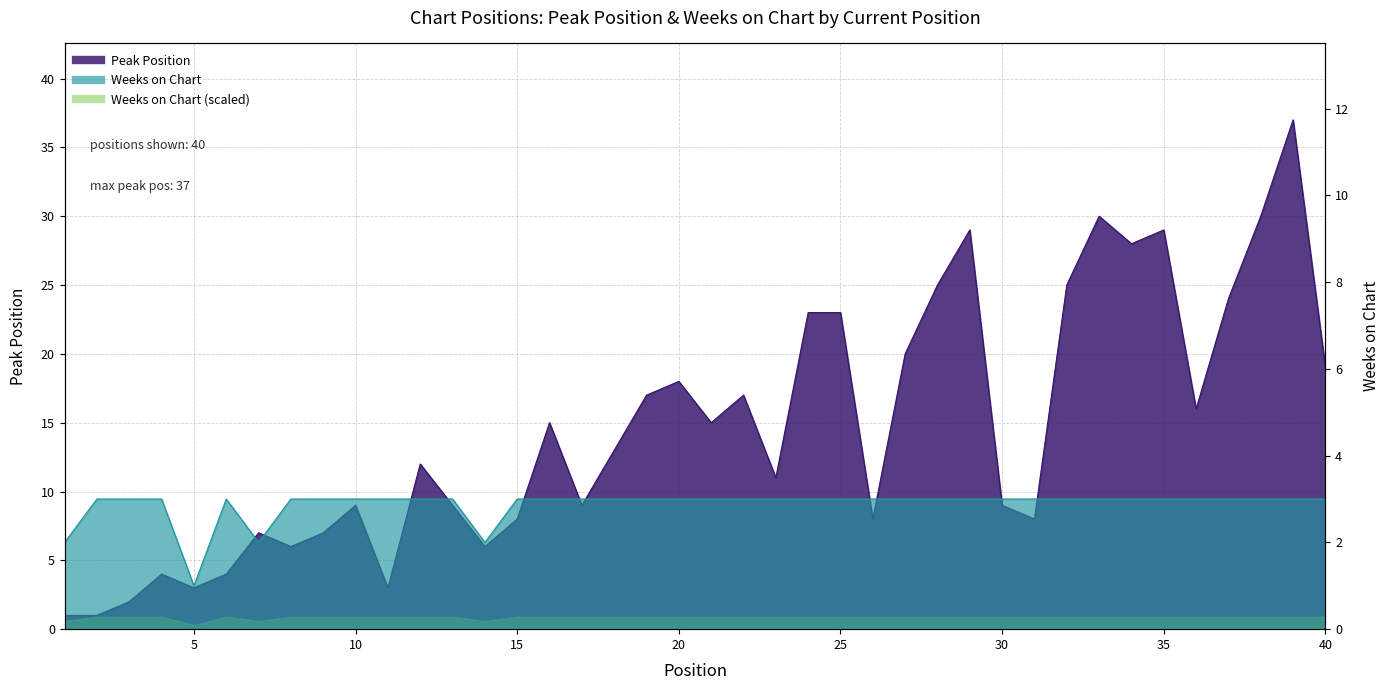

Does the chart have visible grid lines?

Yes